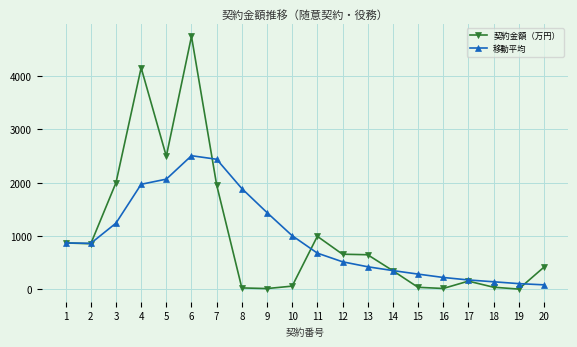

Is the value of 契約金額（万円） at 13 greater than the value of 移動平均 at 12?

Yes